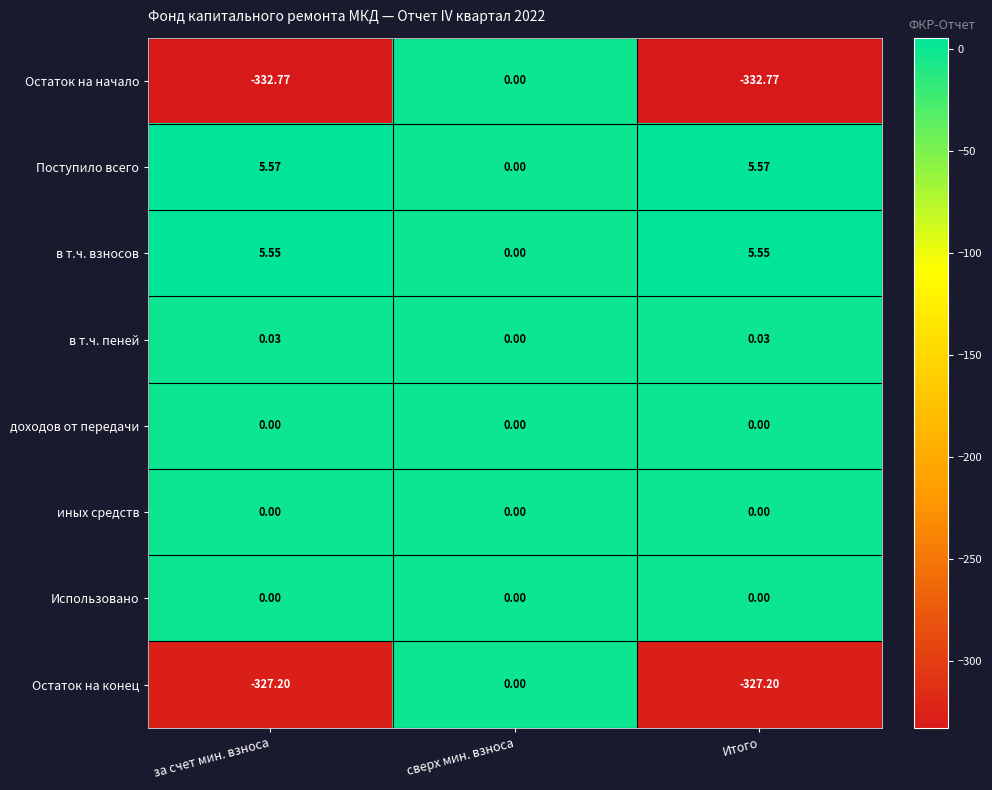

Which series has the largest total across all categories?

Поступило всего